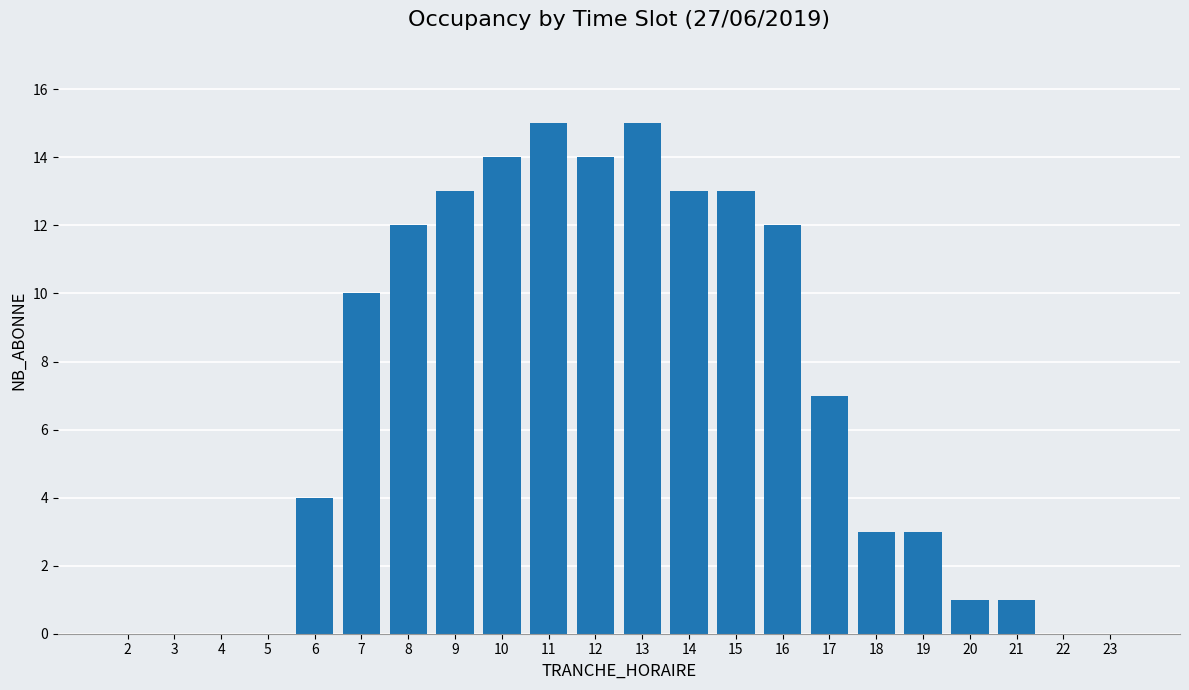

The chart shows a value of 22 at 11. True or false?

False